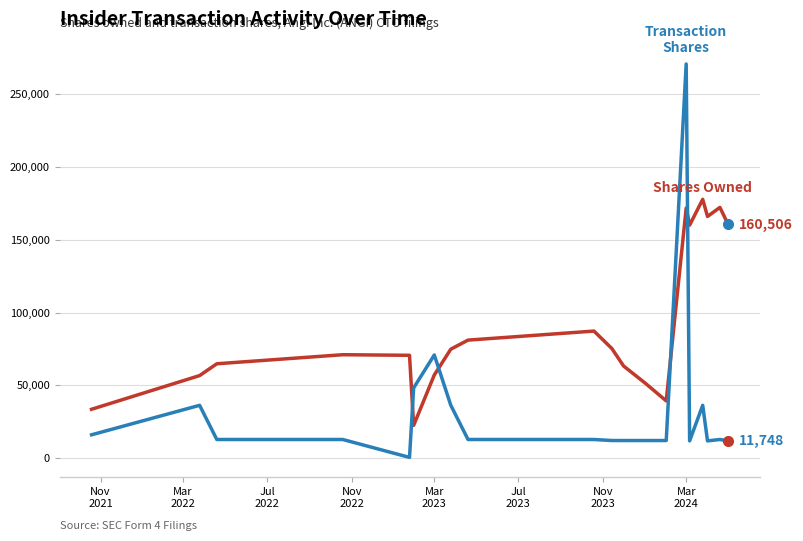

What is the maximum value shown in the chart?

270821